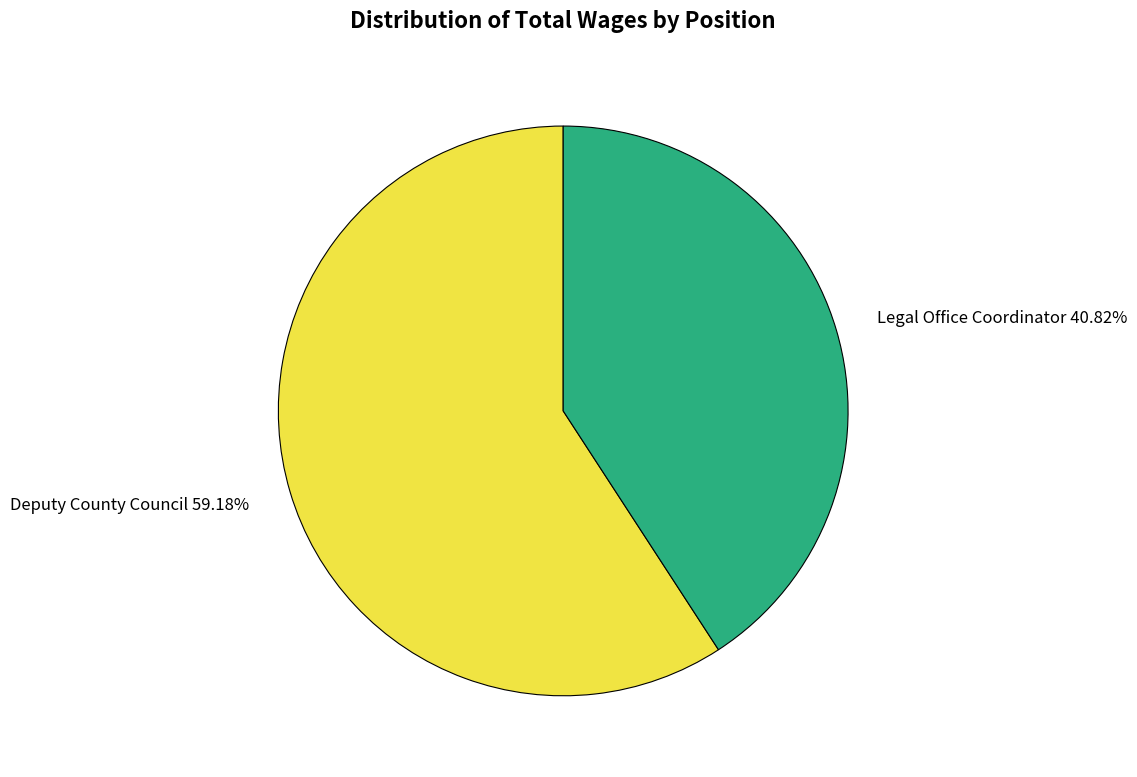

Is it true that Deputy County Council is 45% of the pie?

False